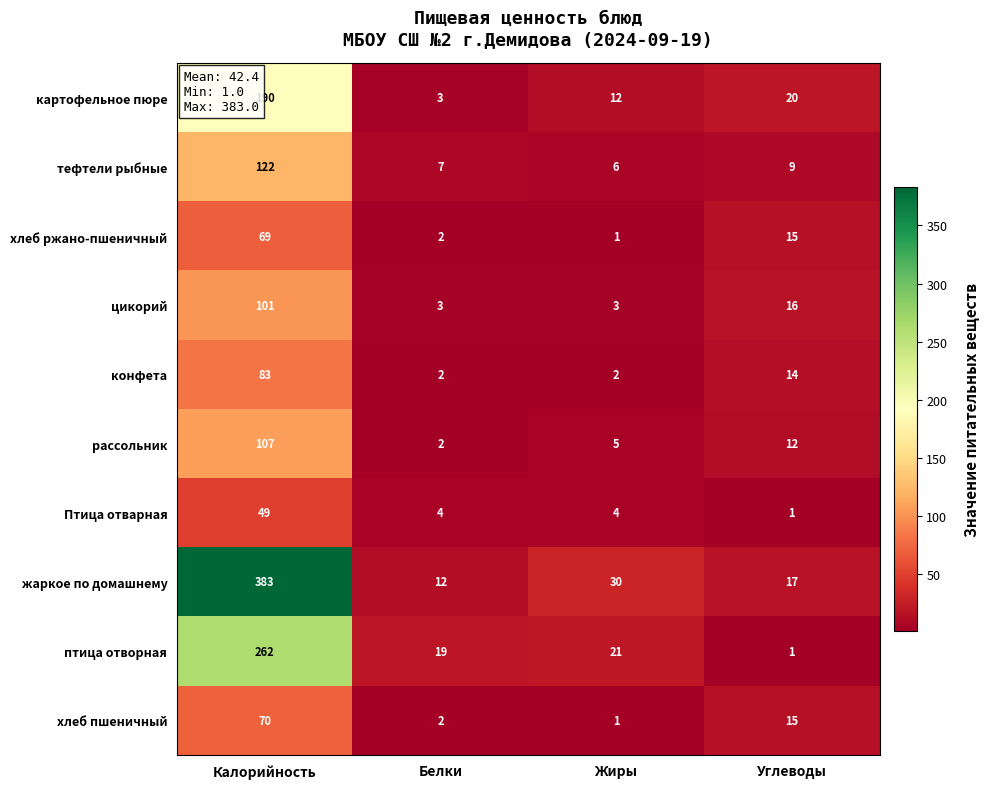

Which series has the largest range (max minus min)?

жаркое по домашнему